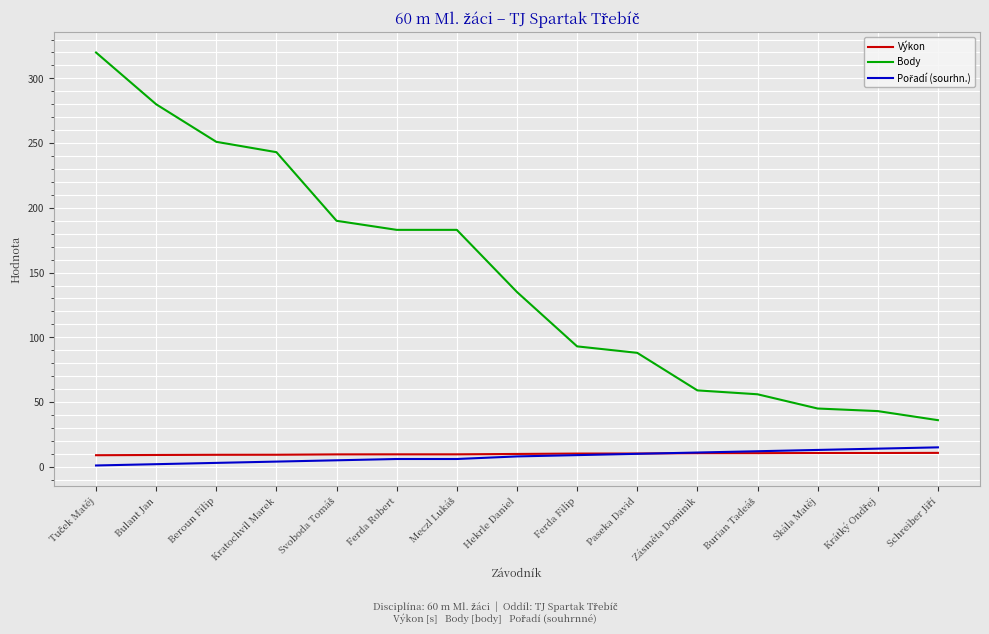

Does the chart have visible grid lines?

Yes